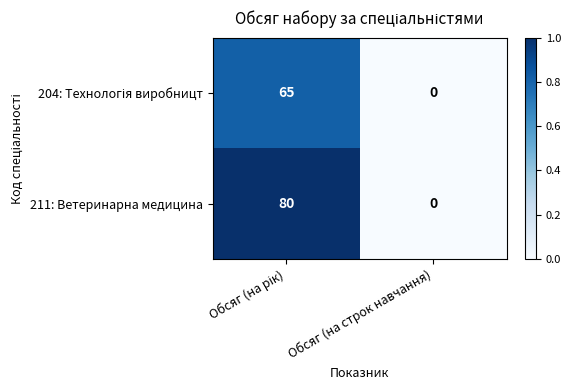

At which label does 211: Ветеринарна медицина reach its minimum?

Обсяг (на строк навчання)